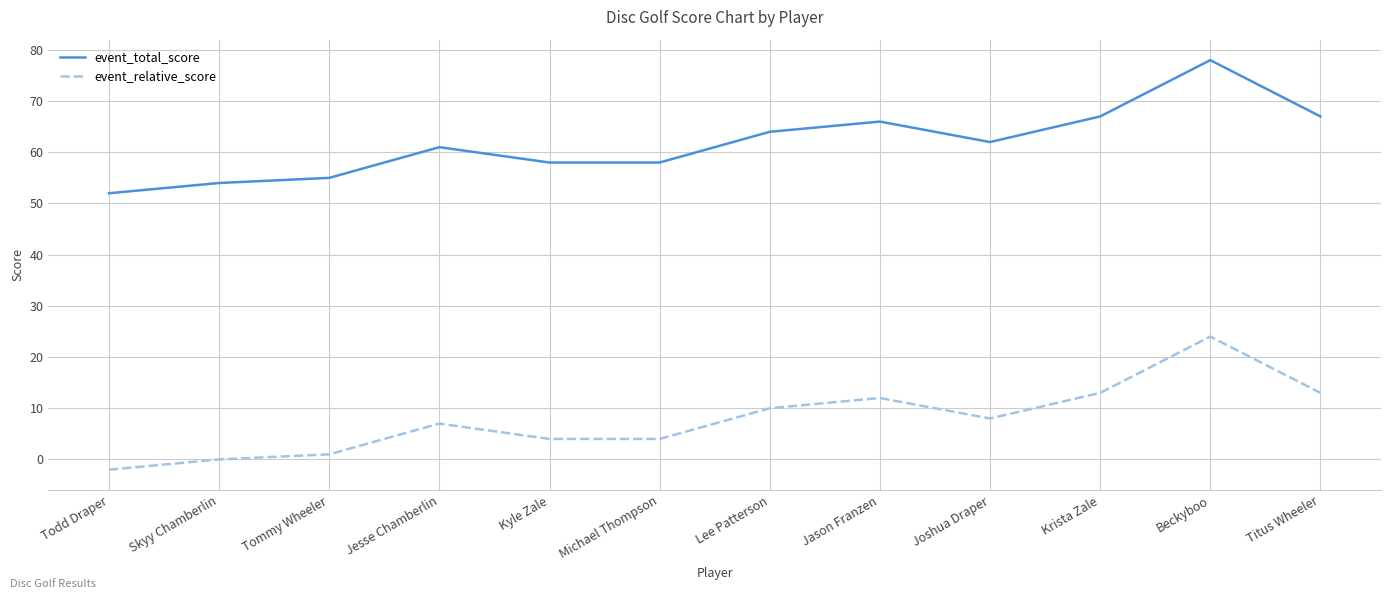

The event_relative_score series shows 10 at Lee Patterson. True or false?

True